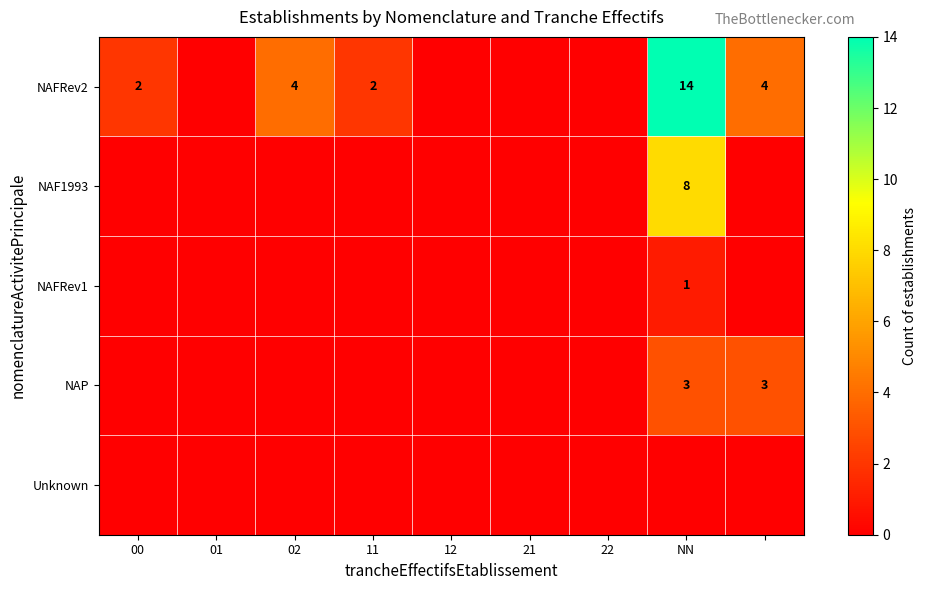

Rank the series by their maximum value, from highest to lowest.

NAFRev2, NAF1993, NAP, NAFRev1, Unknown